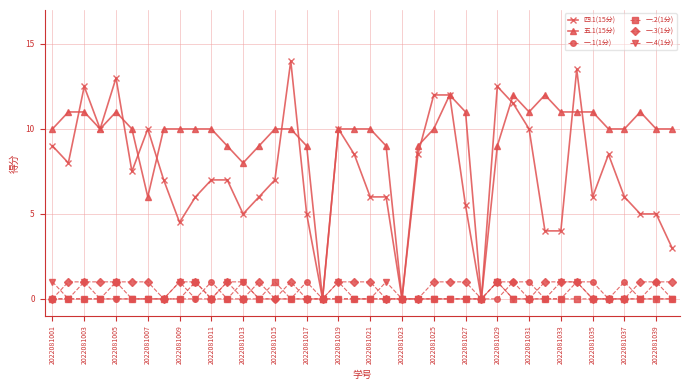

What is the greatest value displayed?

14.0